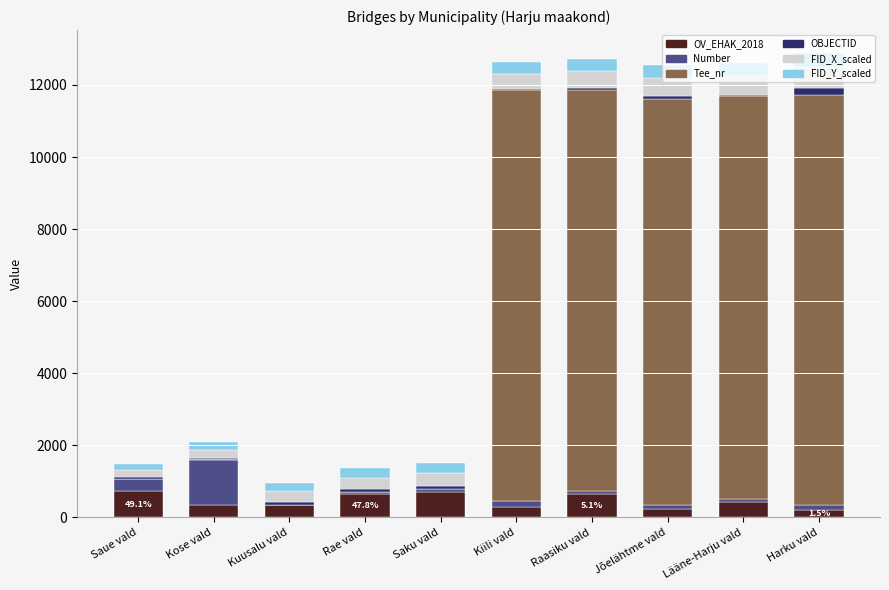

Is it true that OV_EHAK_2018 equals 353 at Kuusalu vald?

True